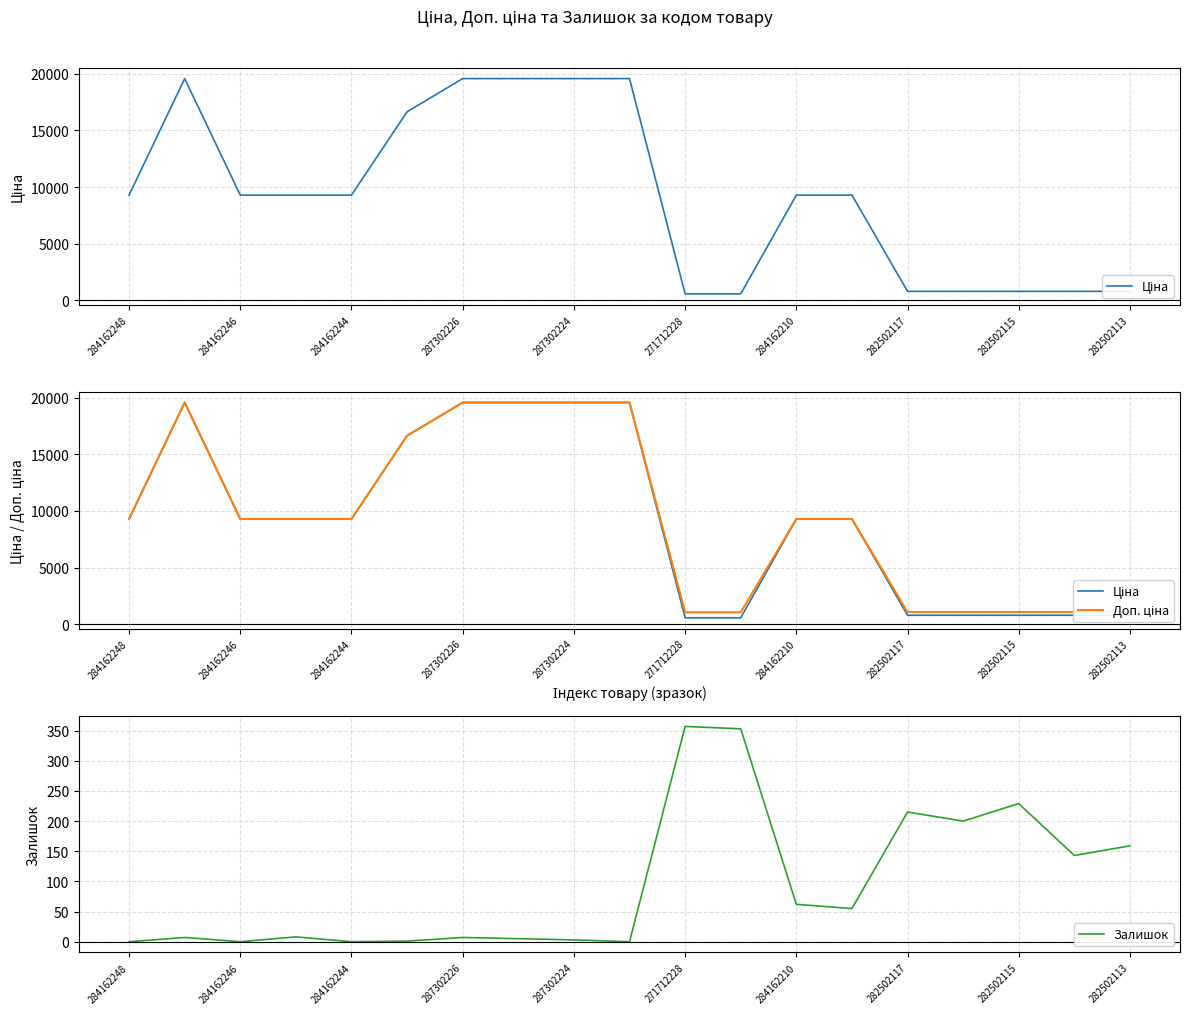

Which series has the widest spread of values?

Ціна